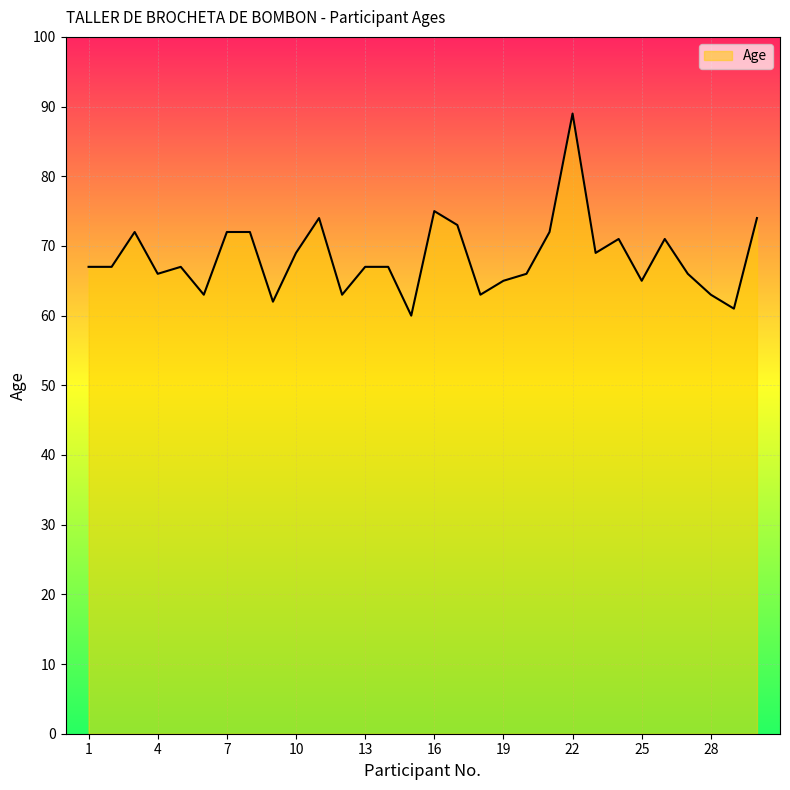

What is the smallest value displayed?

60